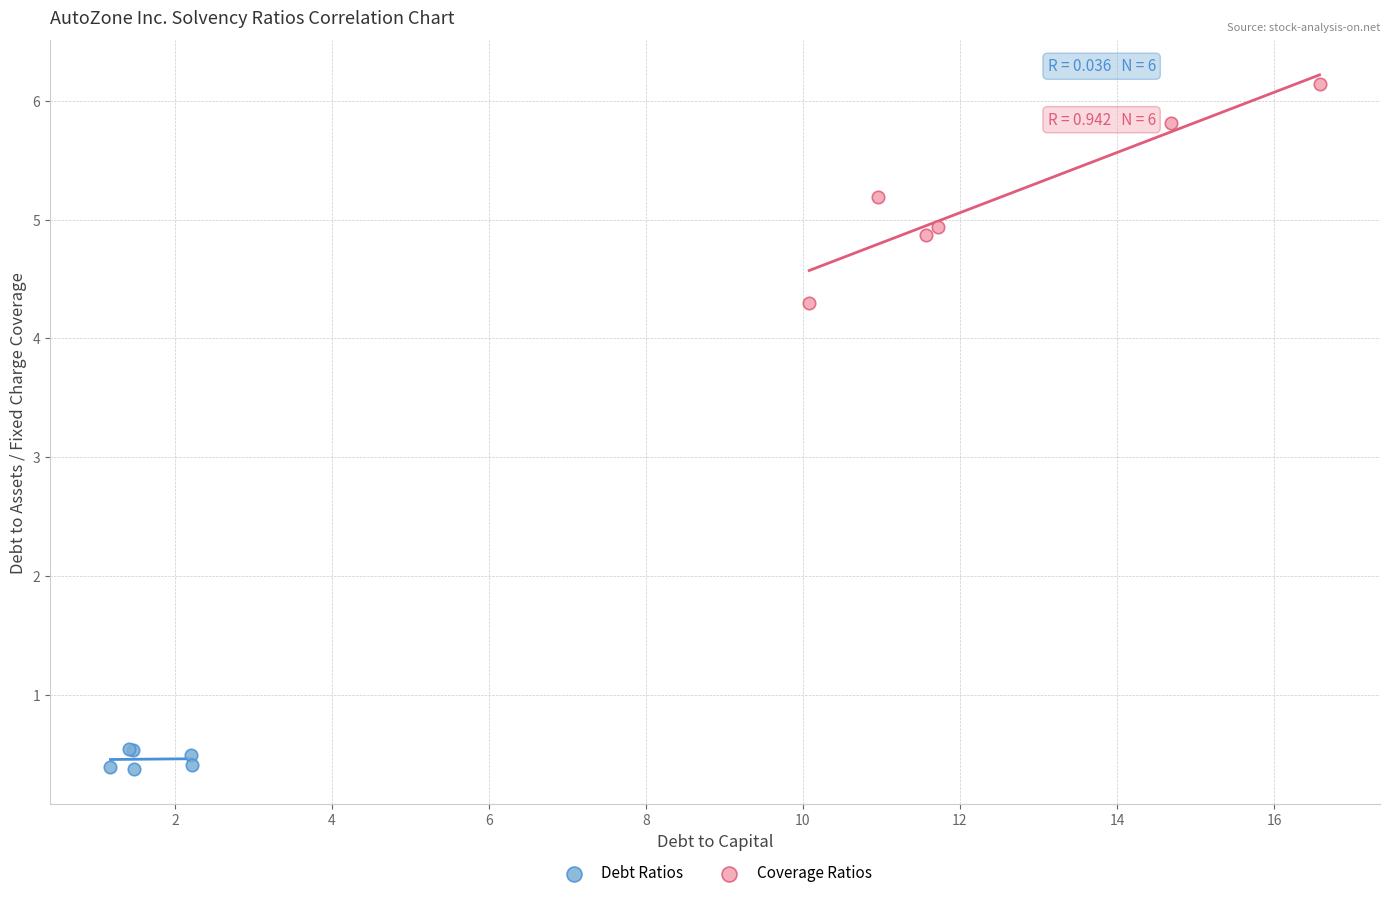

Which series reaches the minimum Y coordinate?

Debt Ratios